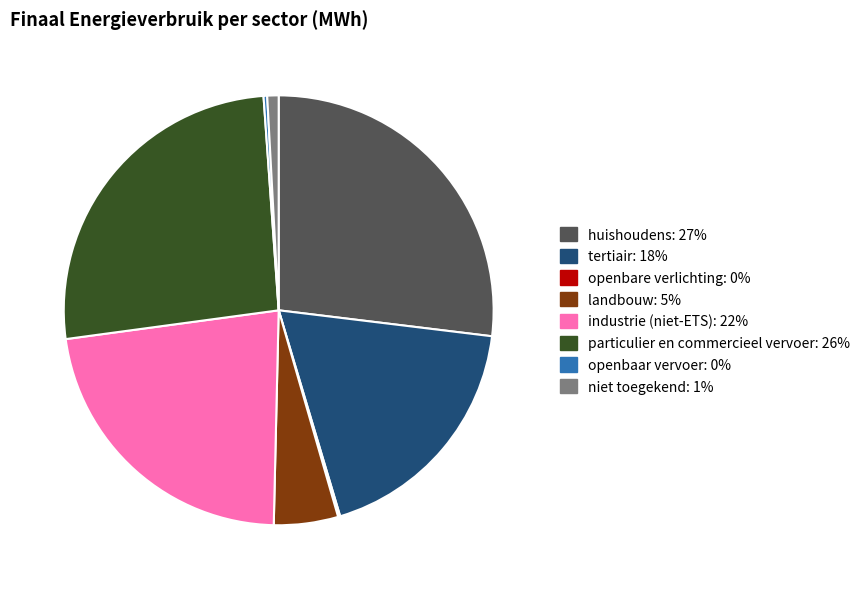

Which slice is the largest?

huishoudens